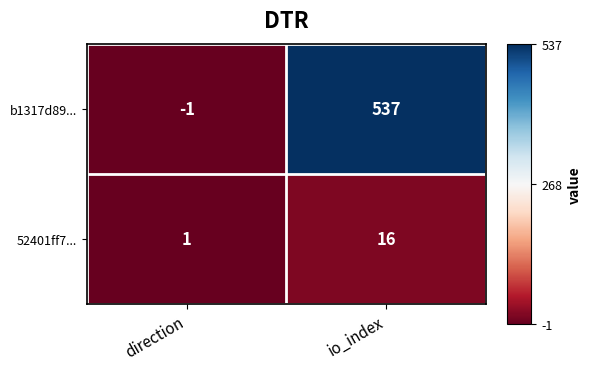

What is the greatest value displayed?

537